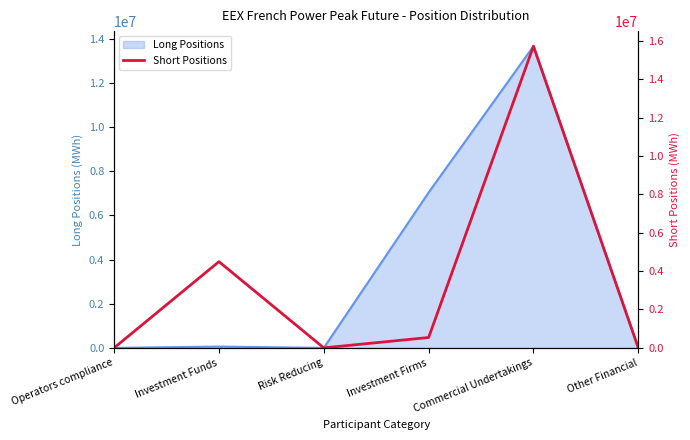

Count the number of categories in the chart.

6